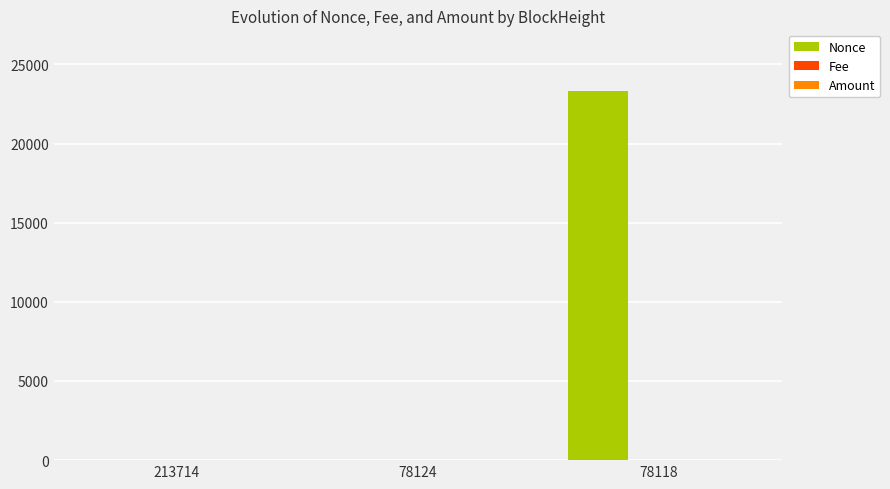

Which series has the largest total across all categories?

Nonce